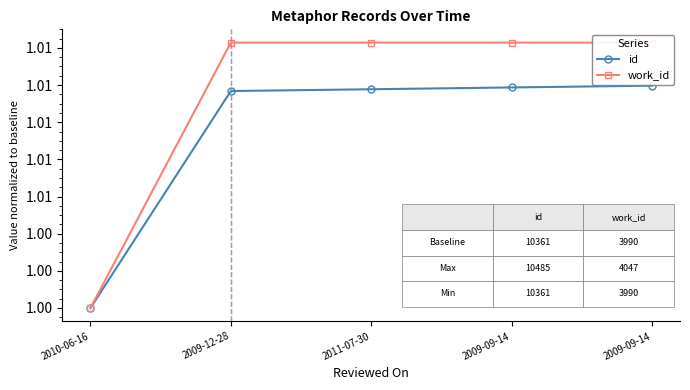

True or false: id and work_id cross at least once.

False